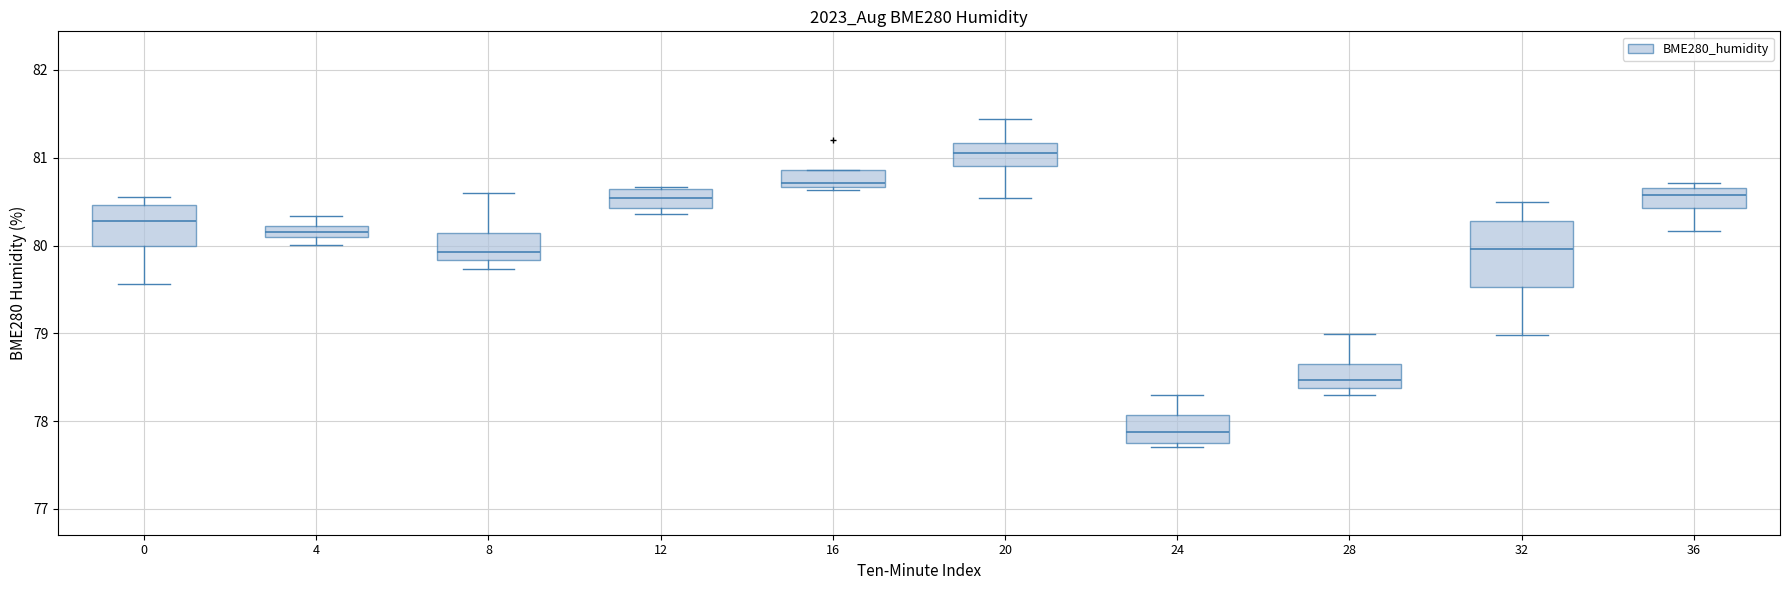

Comparing the boxes themselves (not the whiskers), which one is the tallest?

32